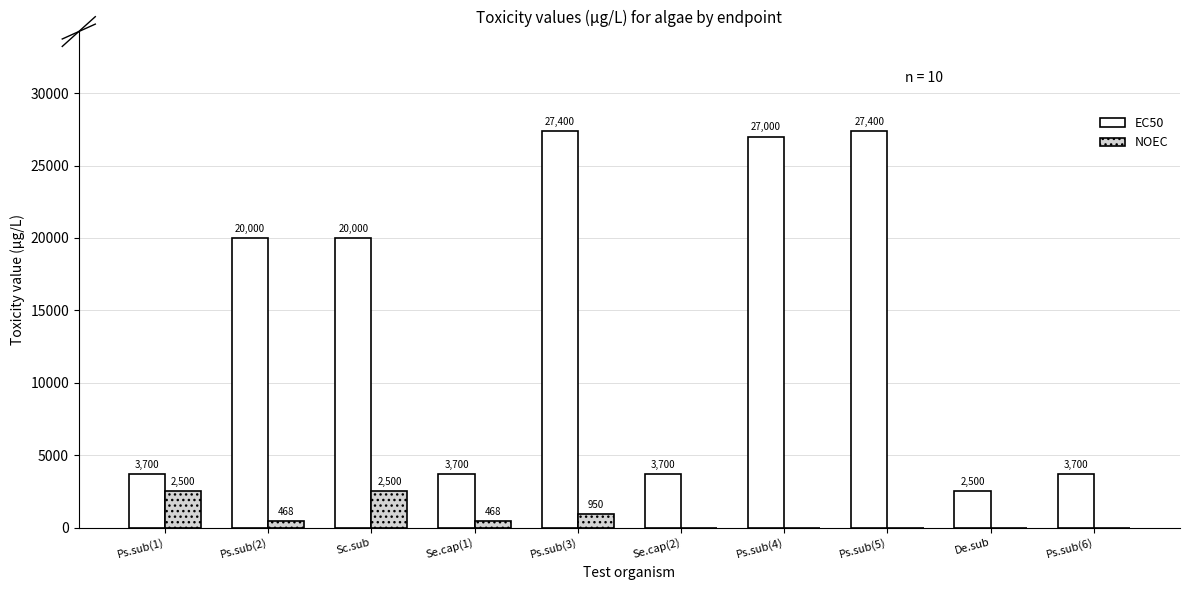

Read the EC50 value at Ps.sub(6), to the nearest 50.

3700